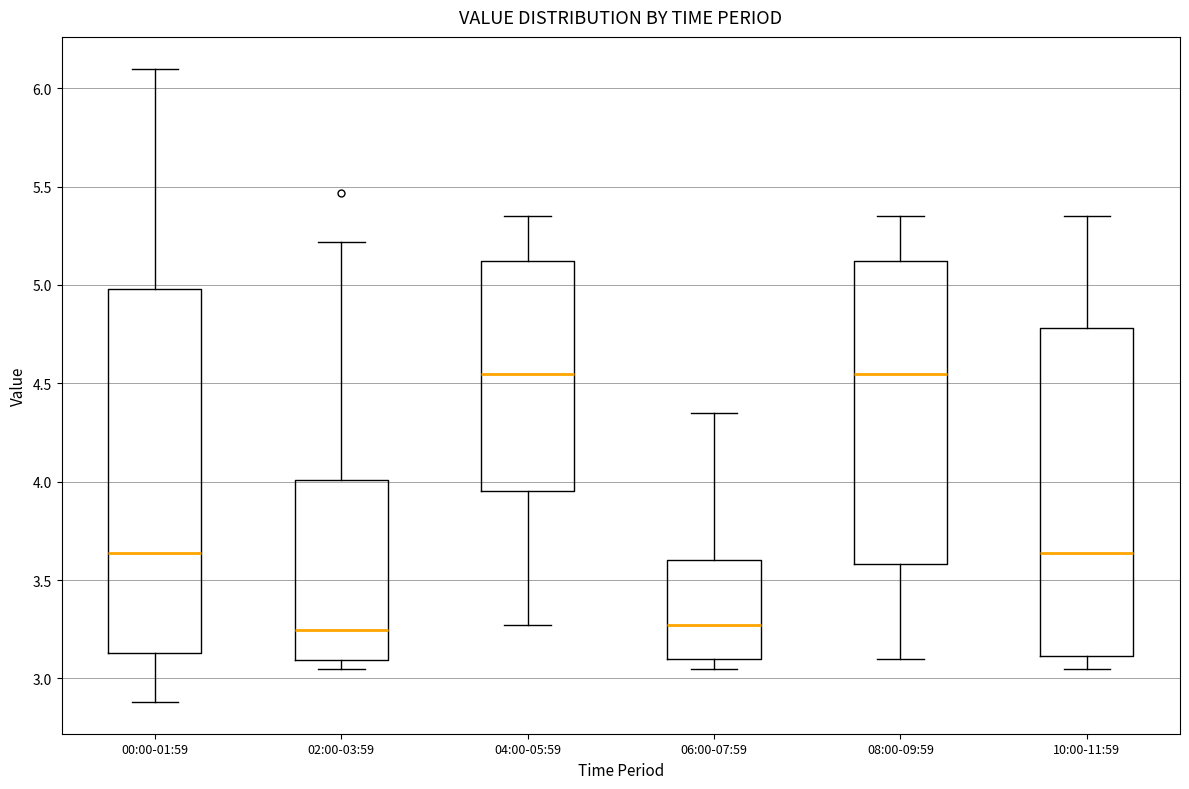

Reading left to right, read every box against the y-axis: the position of its median line, the range the box covers, and the ends of its whiskers. The values are not printed on the chart, so give them approximately, as read against the axis.

00:00-01:59: median 3.65, box 3.15 to 5.00, whiskers 2.90 to 6.10
02:00-03:59: median 3.25, box 3.10 to 4.00, whiskers 3.05 to 5.20
04:00-05:59: median 4.55, box 3.95 to 5.10, whiskers 3.25 to 5.35
06:00-07:59: median 3.25, box 3.10 to 3.60, whiskers 3.05 to 4.35
08:00-09:59: median 4.55, box 3.60 to 5.10, whiskers 3.10 to 5.35
10:00-11:59: median 3.65, box 3.10 to 4.80, whiskers 3.05 to 5.35